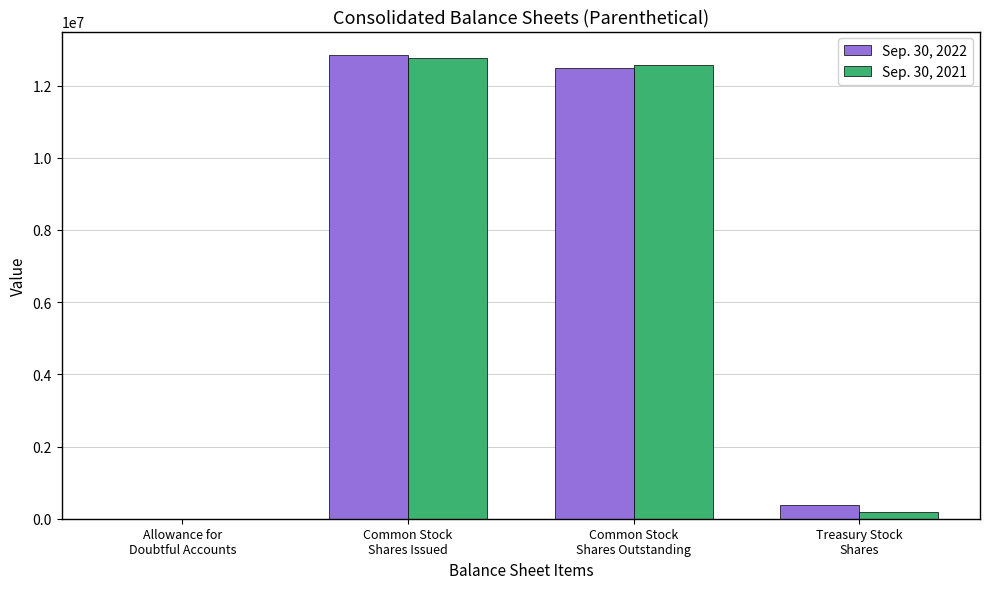

What are all the series names shown in the legend?

Sep. 30, 2022, Sep. 30, 2021